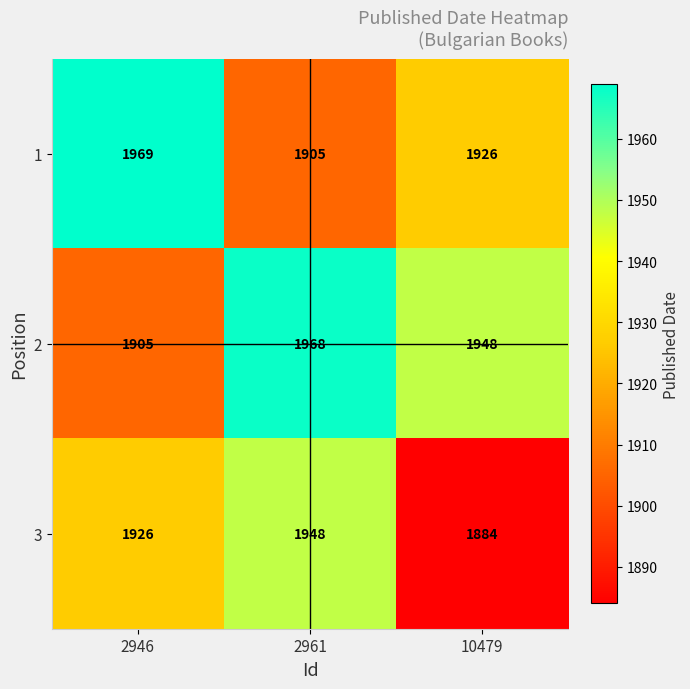

At which category is the sum across all series the highest?

2961